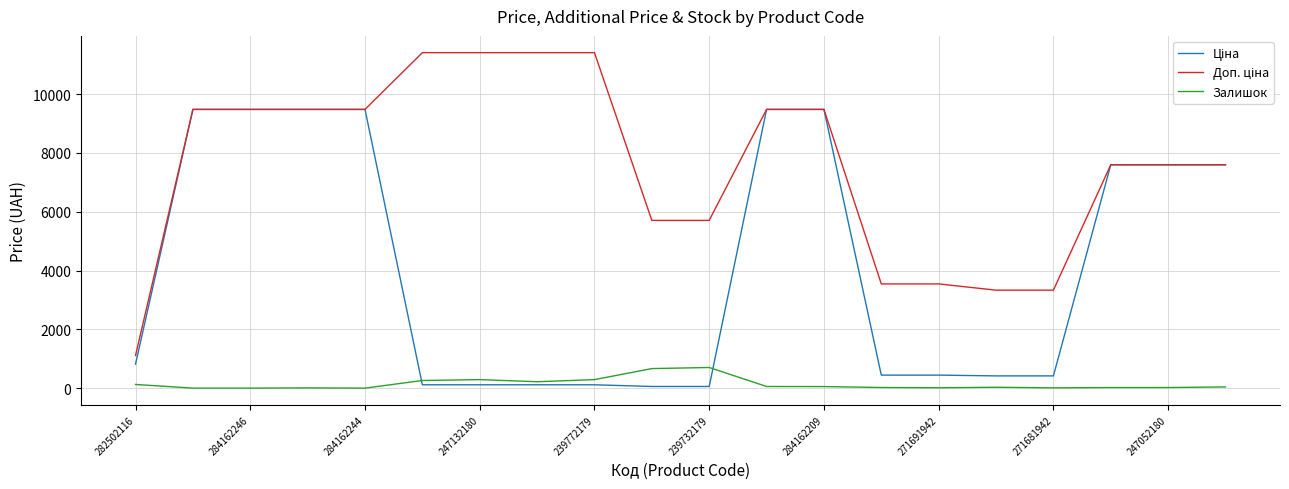

What is the maximum value shown in the chart?

11410.0